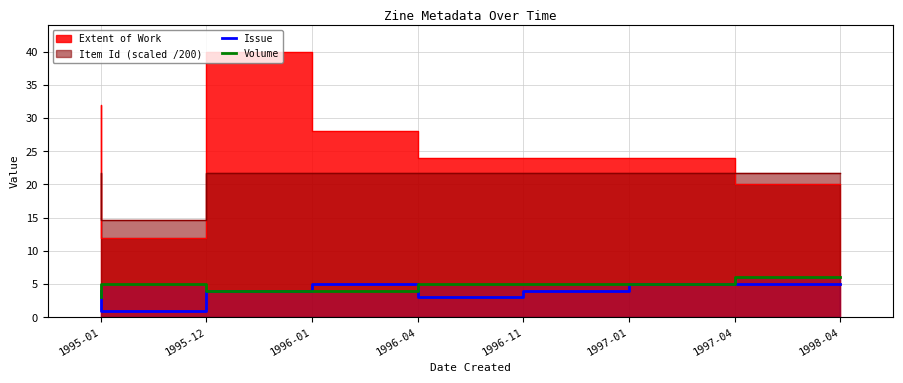

Is it true that Issue equals 1 at 1997-01?

False